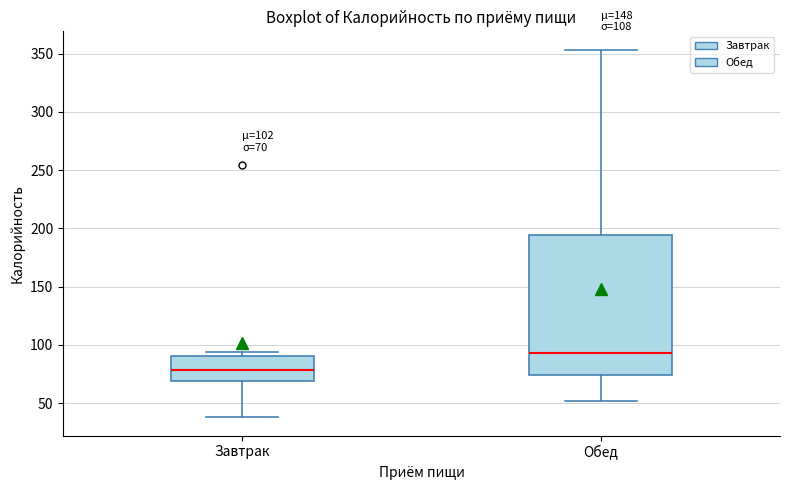

Which box is the tallest, from its lower edge to its upper edge?

Обед